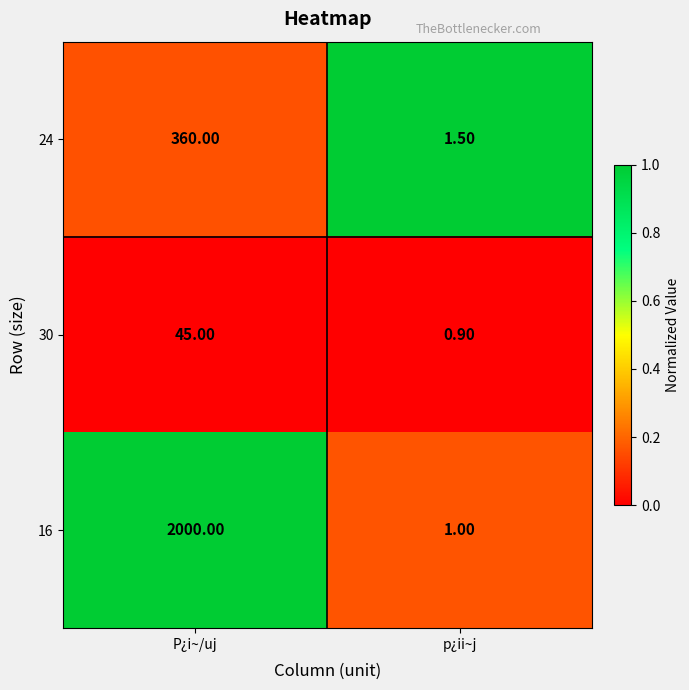

At how many categories does at least one series exceed 0?

2